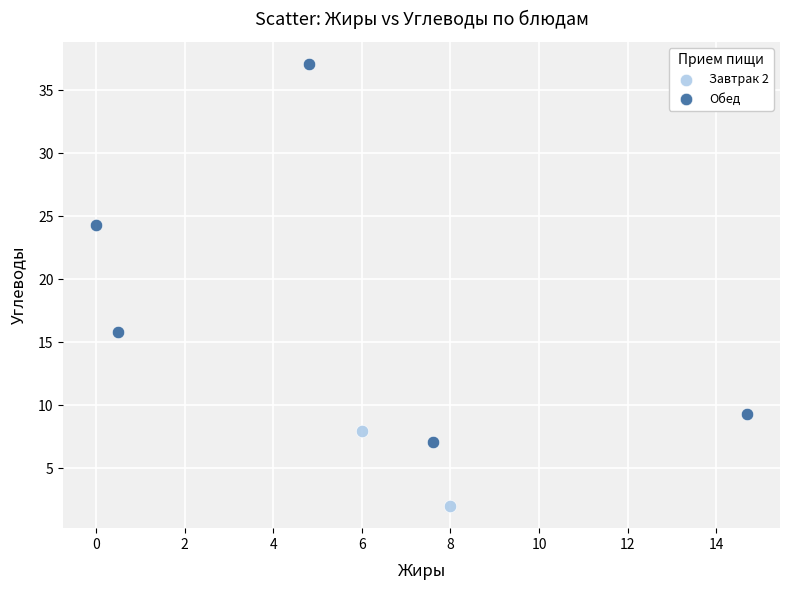

What are all the series names shown in the legend?

Завтрак 2, Обед